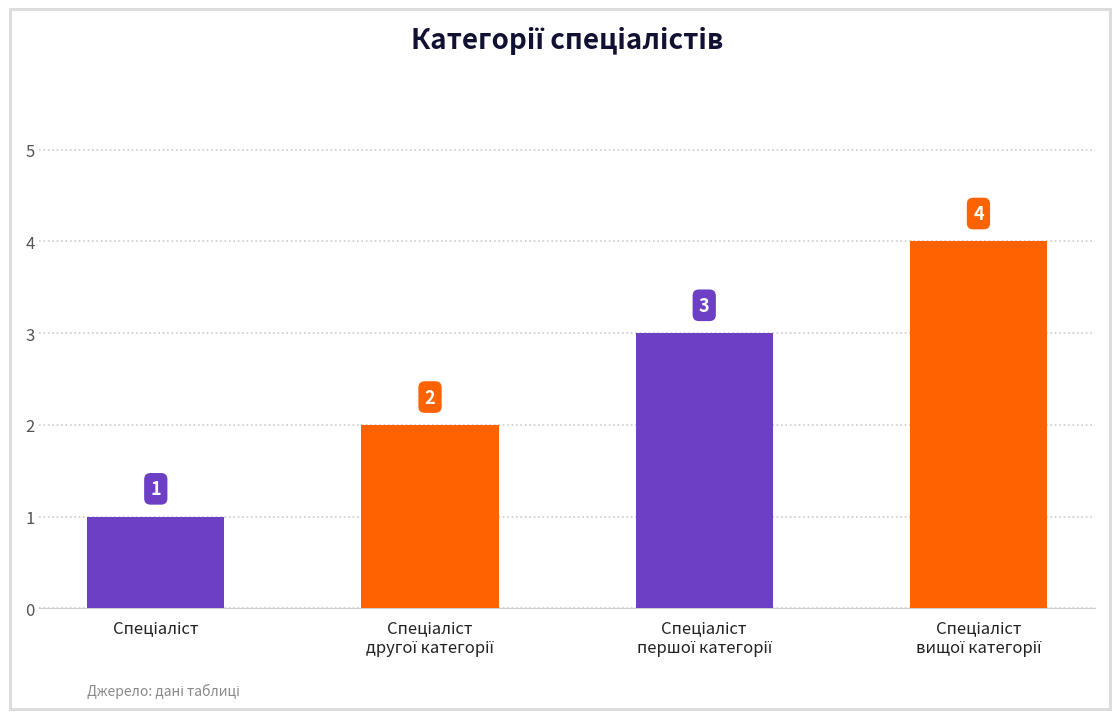

What is the maximum value shown in the chart?

4